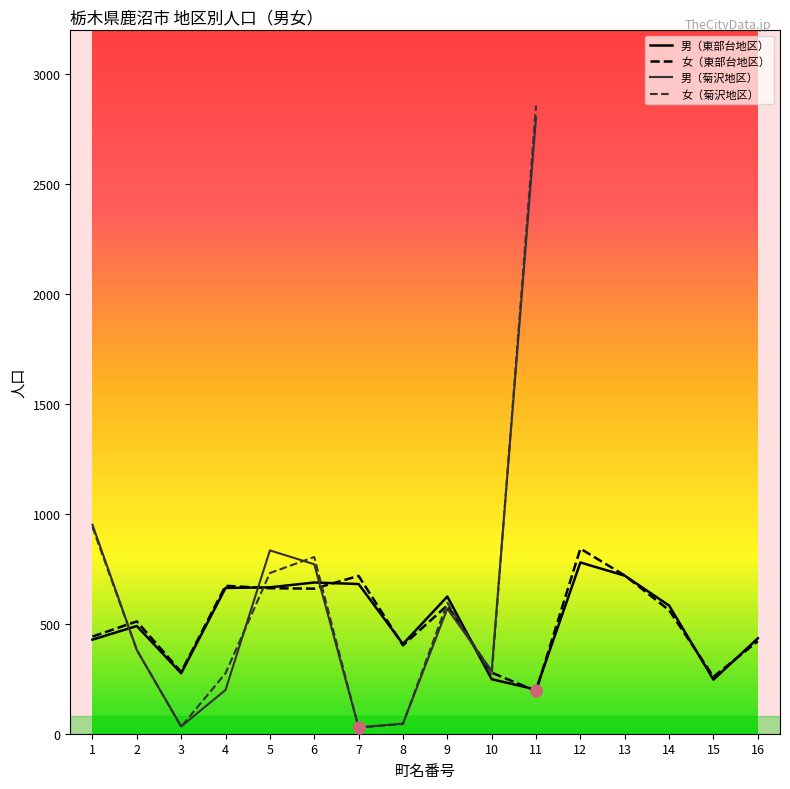

What is the sum of the 女（菊沢地区） values at 3 and 1?

972.0